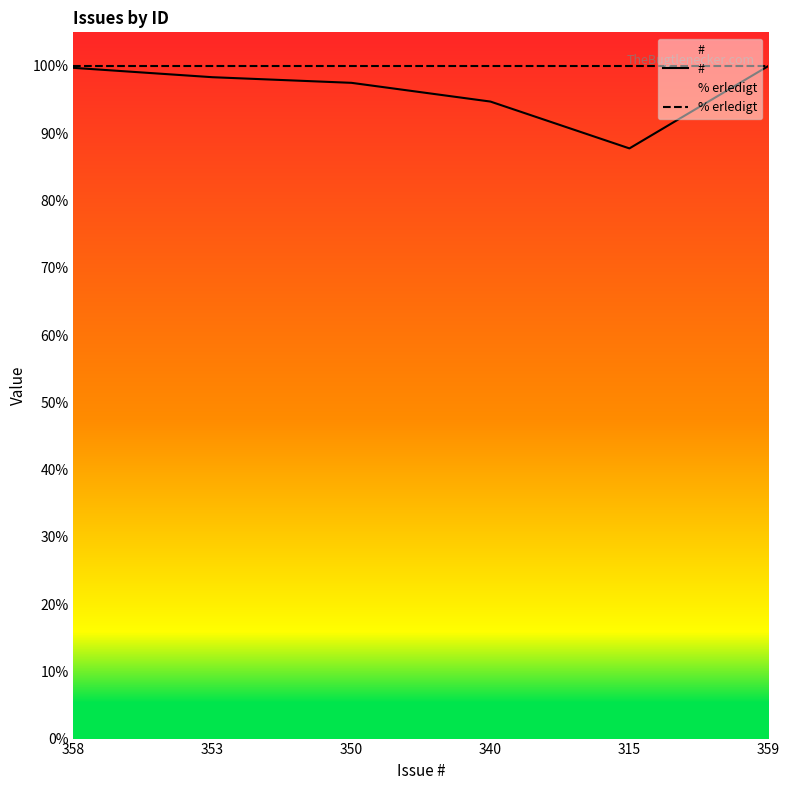

What is the highest value of the % erledigt series?

100.0